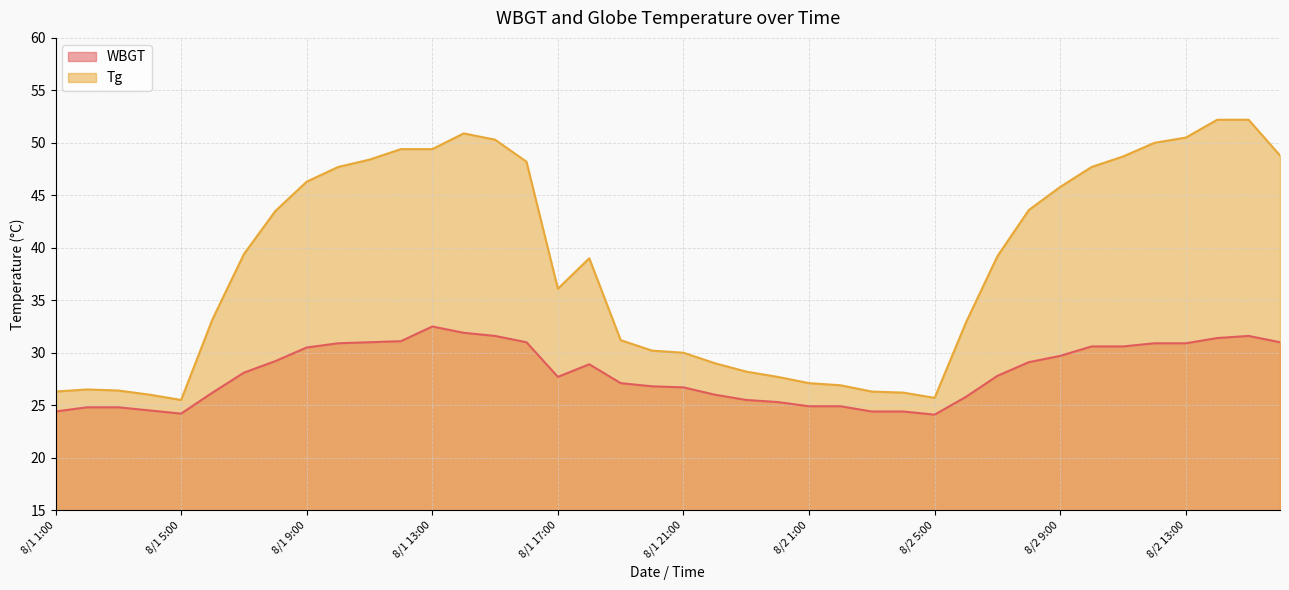

What is the greatest value displayed?

52.2